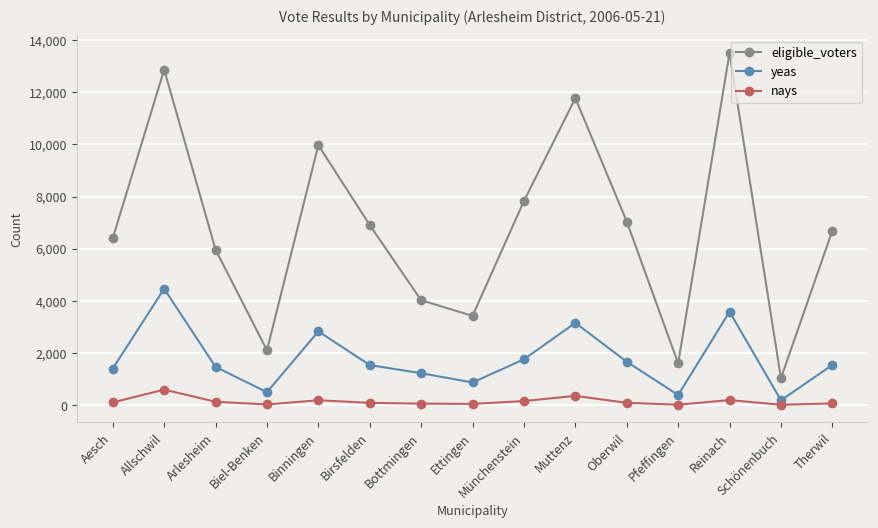

True or false: eligible_voters and yeas intersect in this chart.

False